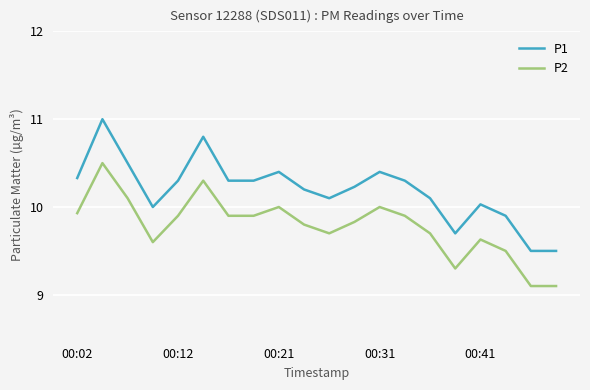

Which series has the largest total across all categories?

P1